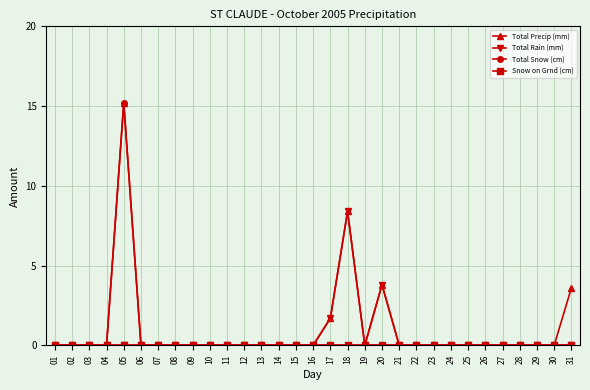

What is the difference between the second highest and minimum values in the Total Rain (mm) series?

3.8